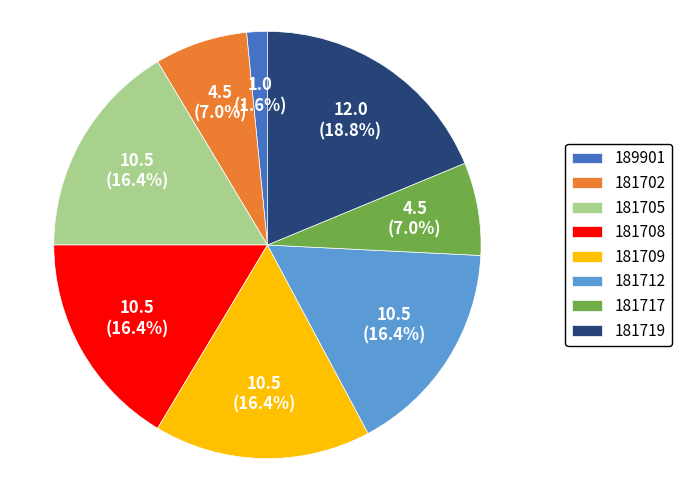

Which has a higher value, 181705 or 181702?

181705